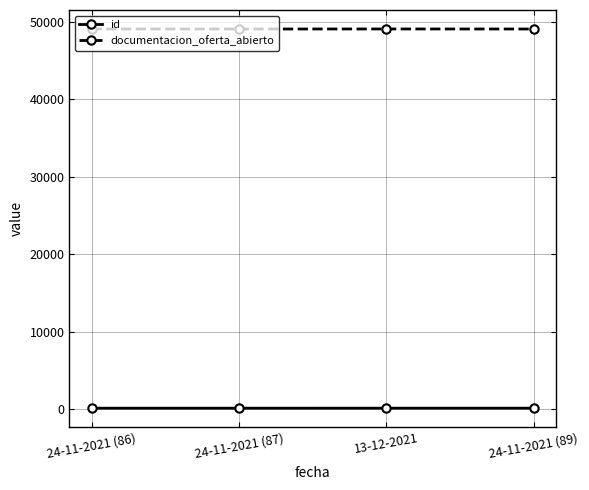

True or false: id and documentacion_oferta_abierto cross at least once.

False